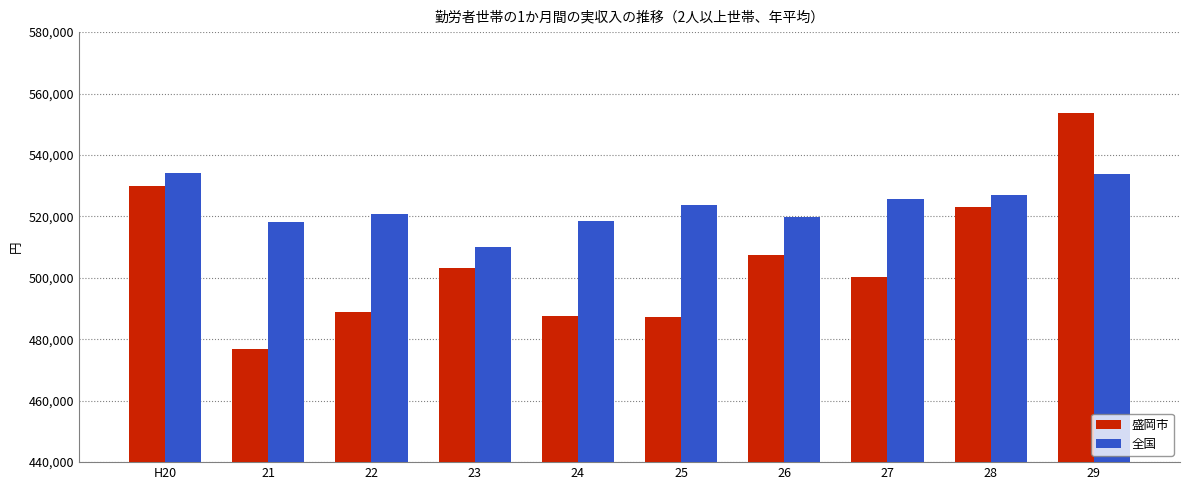

Are the bars horizontal?

No